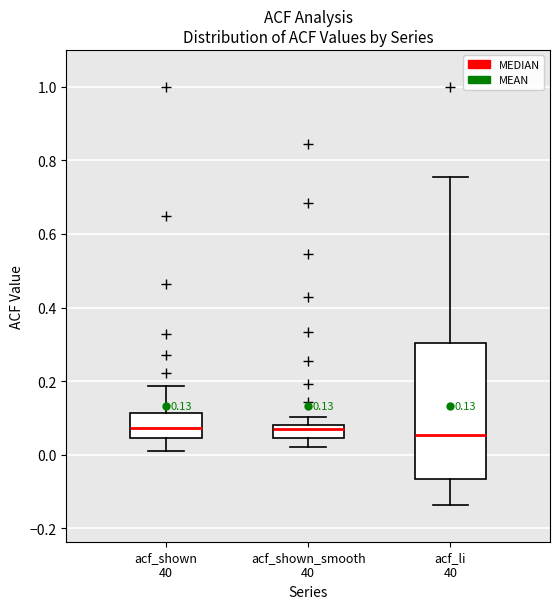

Which box is the tallest, from its lower edge to its upper edge?

acf_li 40